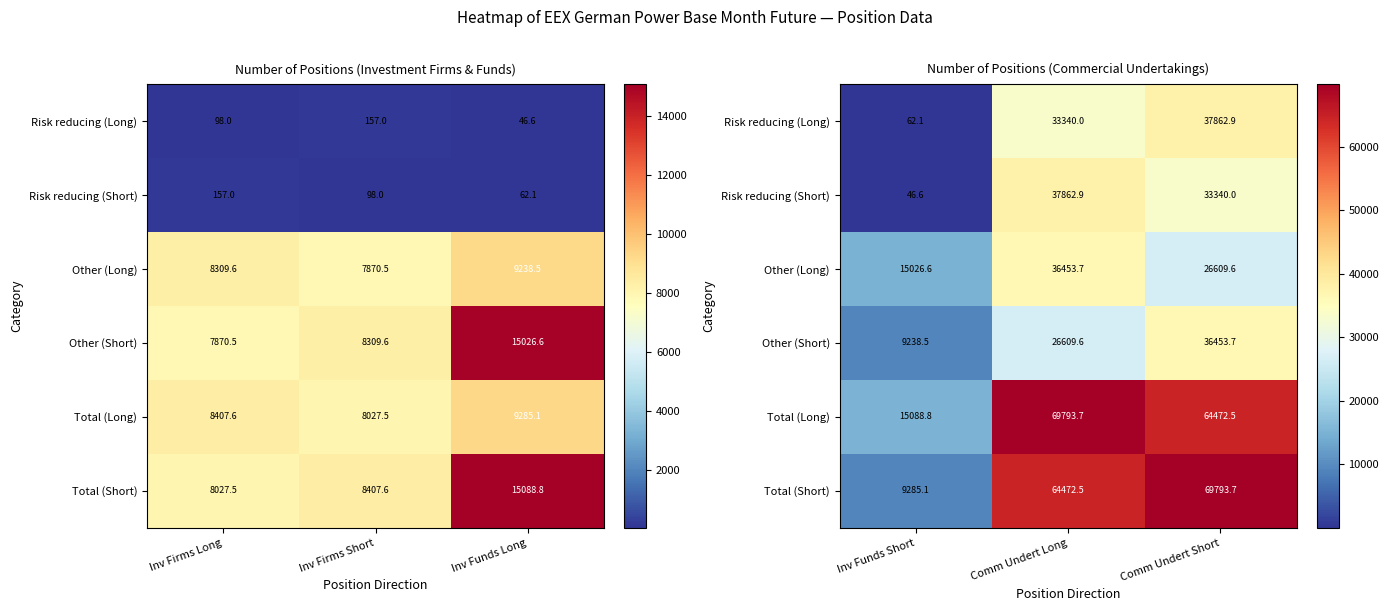

What is the average value of the Total (Short) series?

47850.4